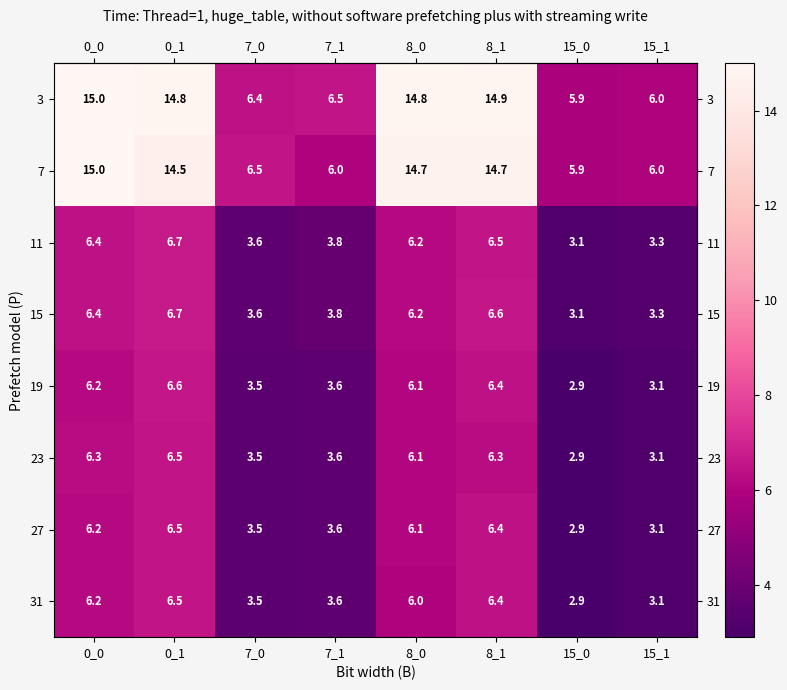

How many categories are shown in the chart?

8